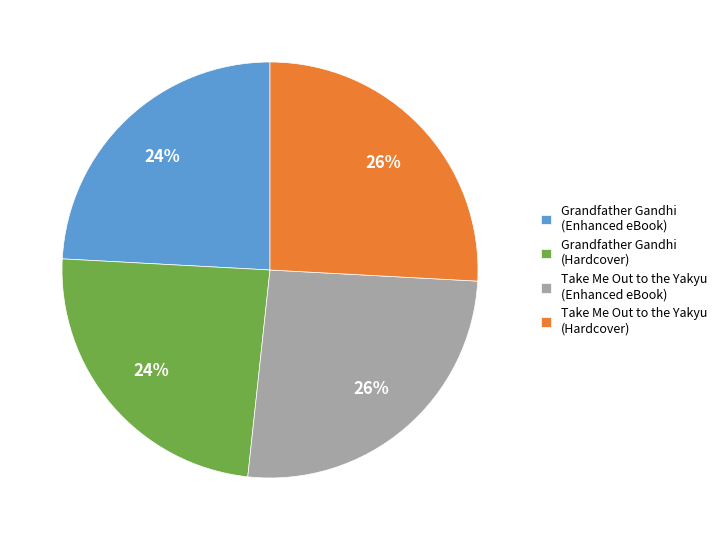

Is it true that Grandfather Gandhi (Hardcover) is 24% of the pie?

True